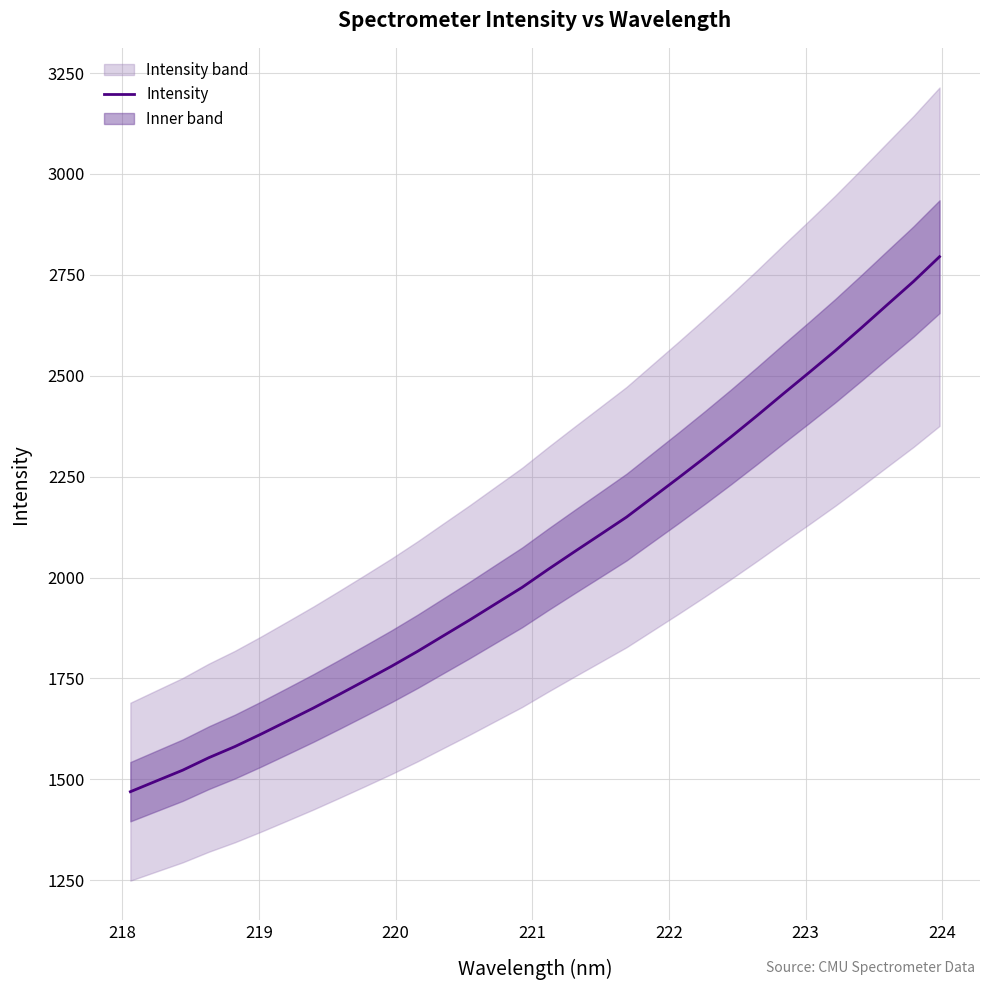

What is the highest value of the Intensity series?

2795.1